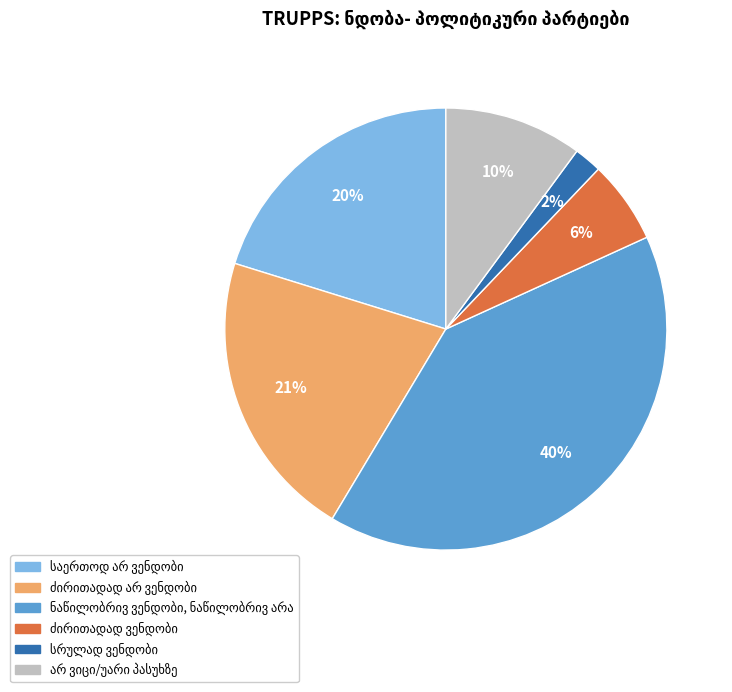

Does any single category account for the majority?

No